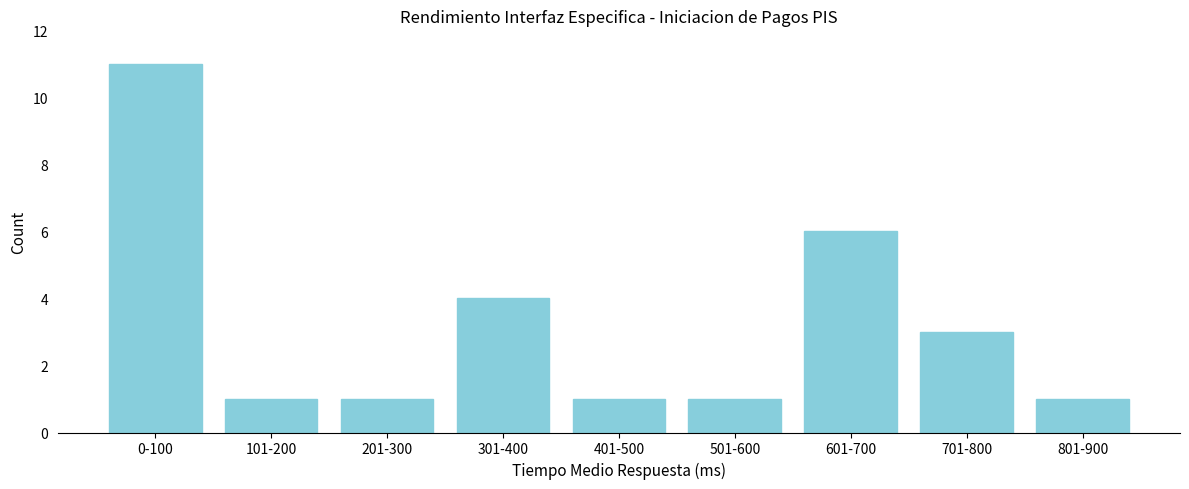

Reading left to right, extract all data points from this chart.

11	1	1	4	1	1	6	3	1